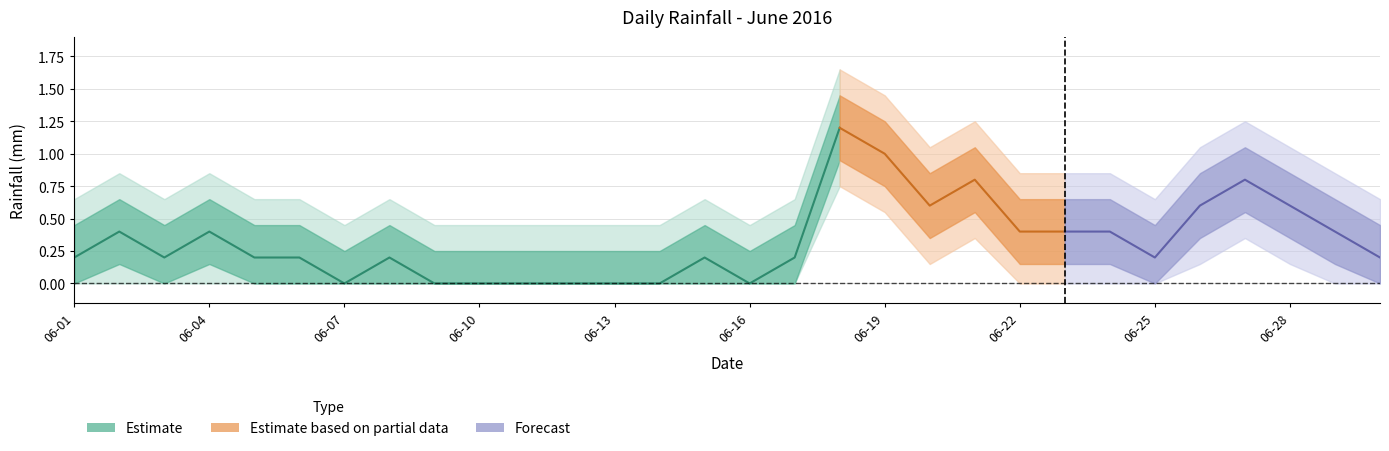

Where is the data nearest to the value 0?

2016-06-07